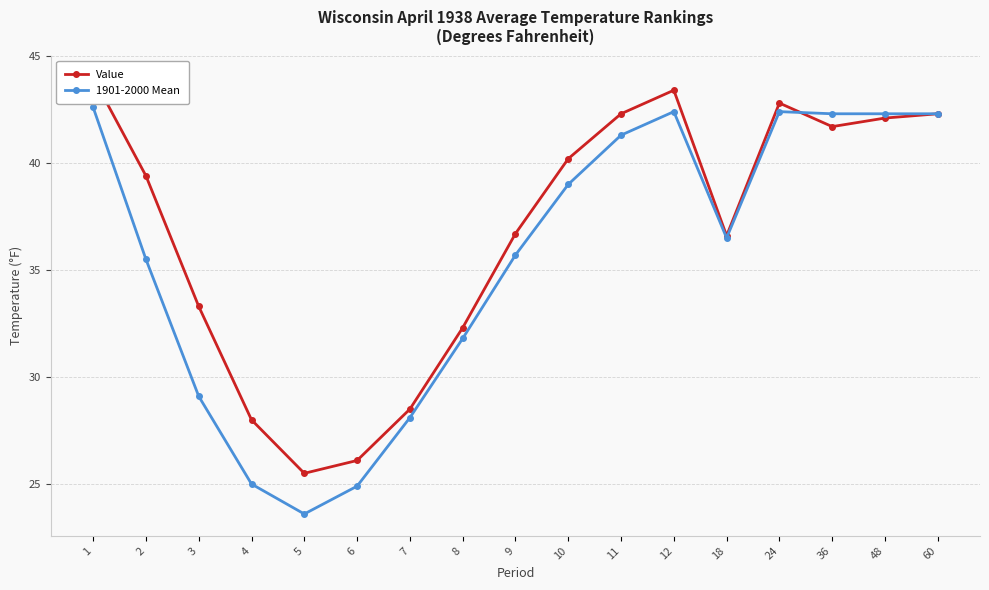

Reading left to right, transcribe all the data shown in this chart.

Value: 44.0	39.4	33.3	28.0	25.5	26.1	28.5	32.3	36.7	40.2	42.3	43.4	36.6	42.8	41.7	42.1	42.3
1901-2000 Mean: 42.6	35.5	29.1	25.0	23.6	24.9	28.1	31.8	35.7	39.0	41.3	42.4	36.5	42.4	42.3	42.3	42.3